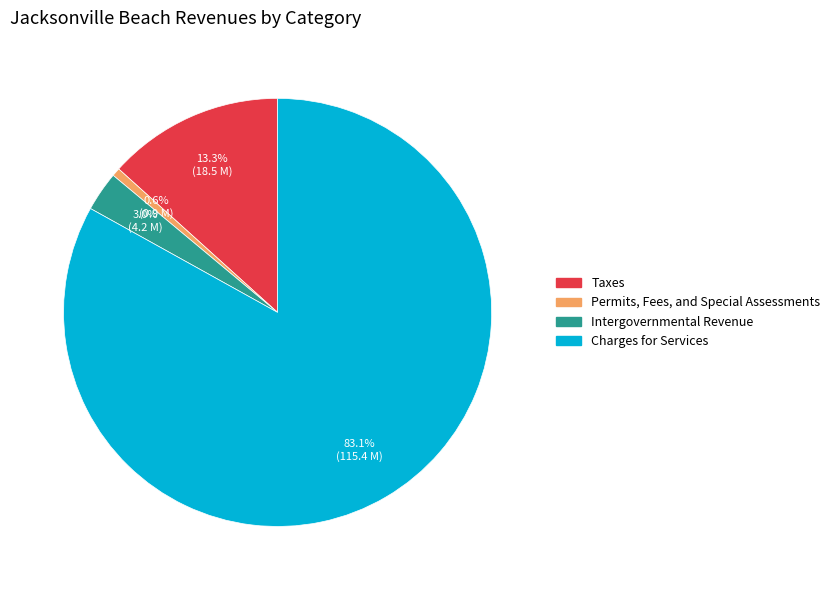

Is there a majority slice in this chart?

Yes